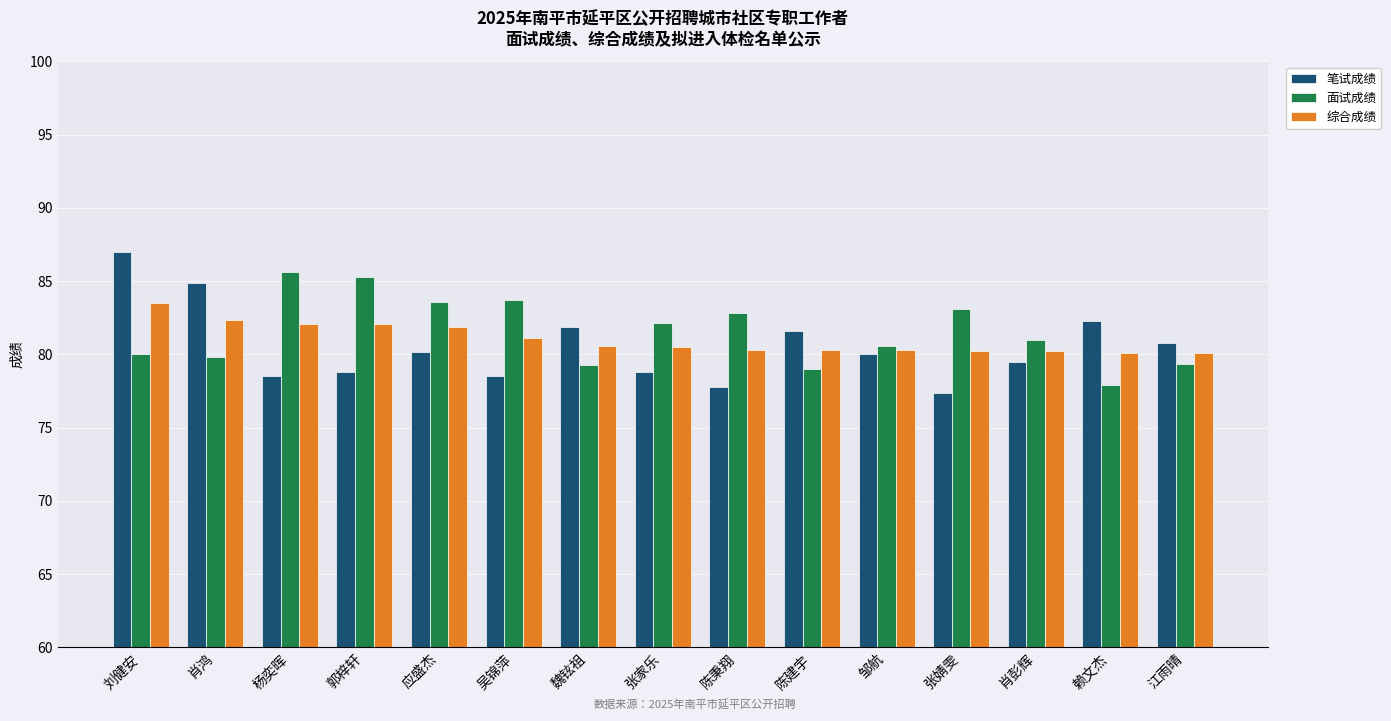

What is the difference between the 综合成绩 values at 应盛杰 and 陈秉翔?

1.6